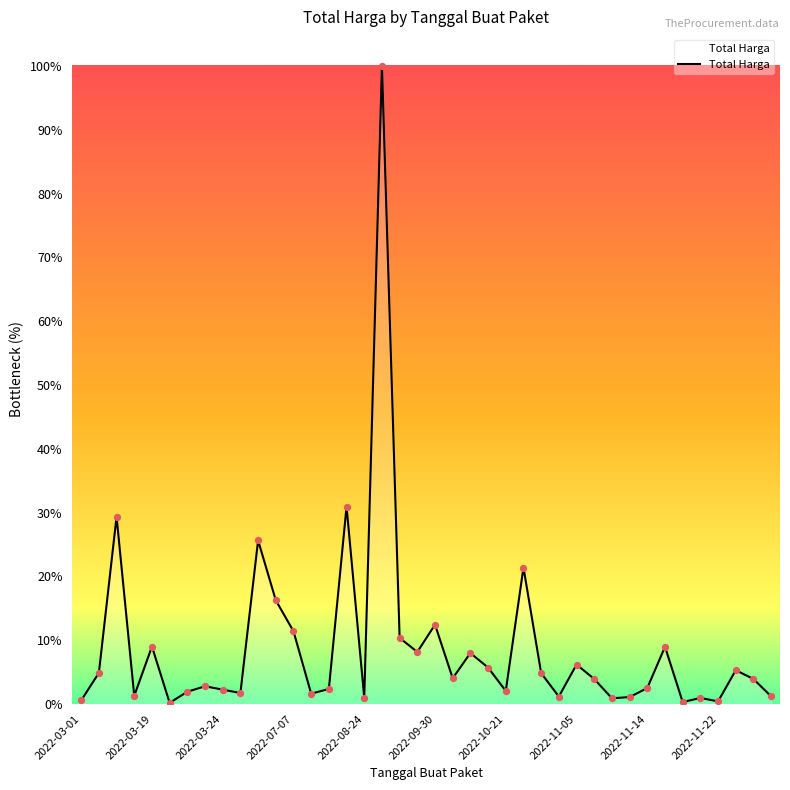

Is this an area chart (filled region under the line)?

Yes